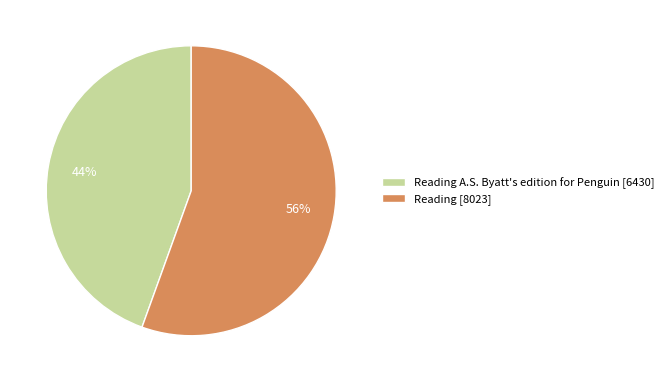

Rank the categories by value from highest to lowest.

Reading [8023], Reading A.S. Byatt's edition for Penguin [6430]